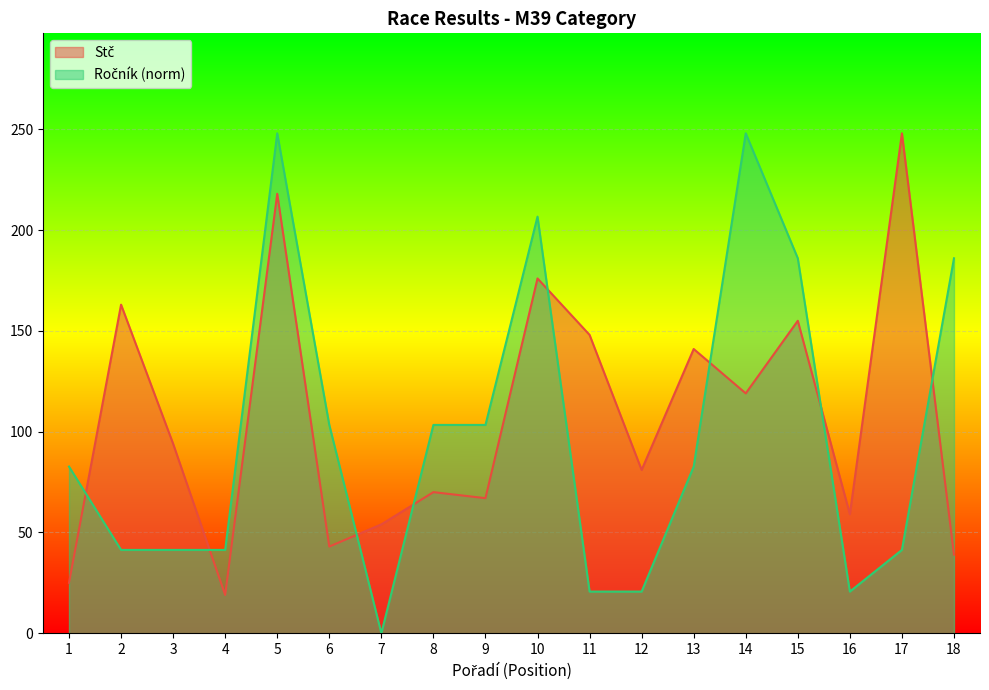

List the labels in order of Ročník value, largest first.

5, 14, 10, 15, 18, 6, 8, 9, 1, 13, 2, 3, 4, 17, 11, 12, 16, 7